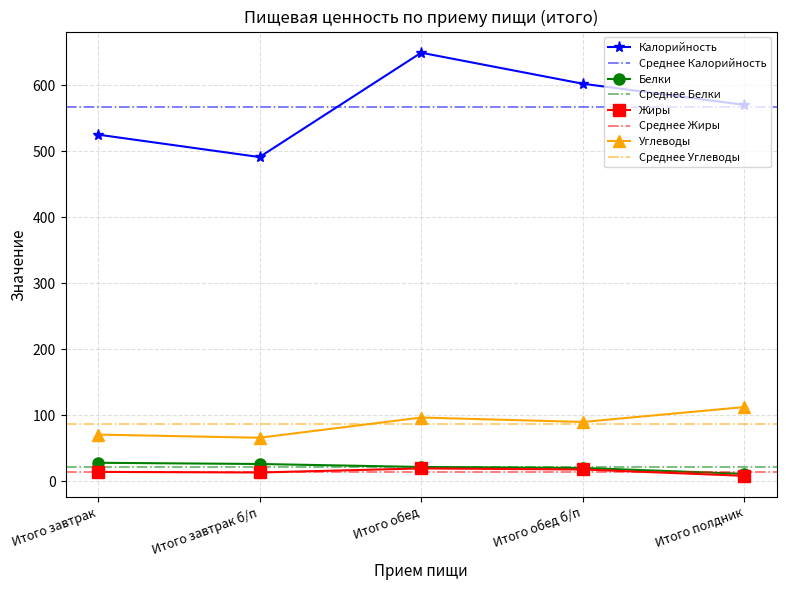

Is it true that Углеводы equals 46.2 at Итого обед?

False